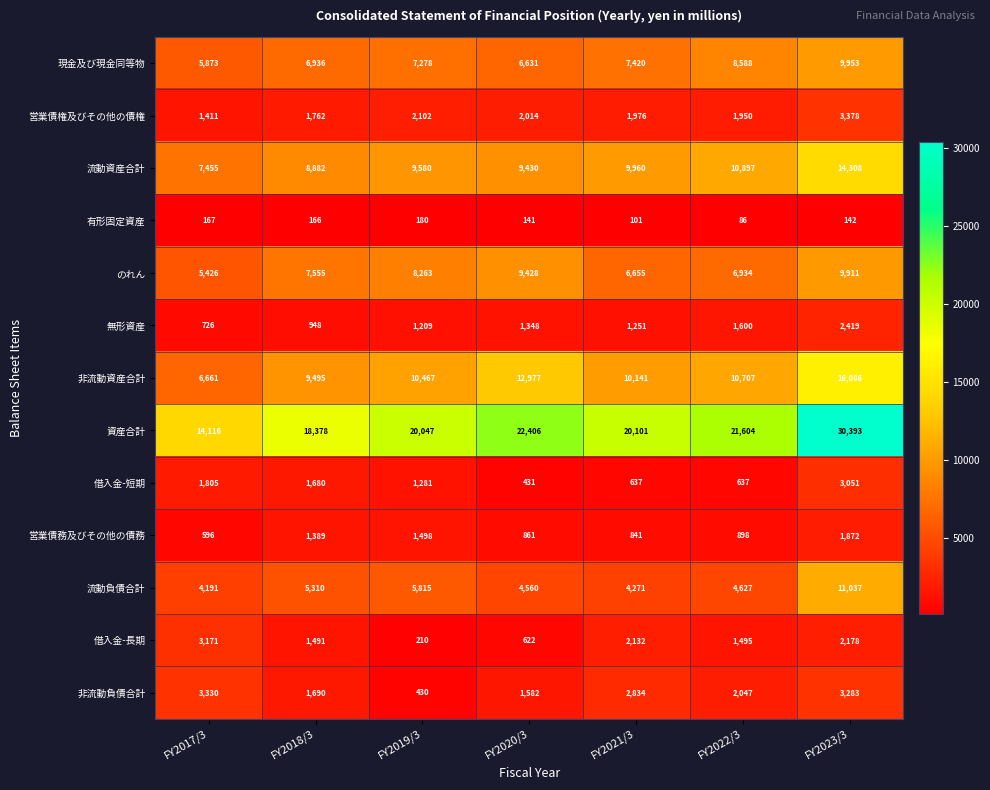

The value of 有形固定資産 at FY2019/3 is 287. True or false?

False